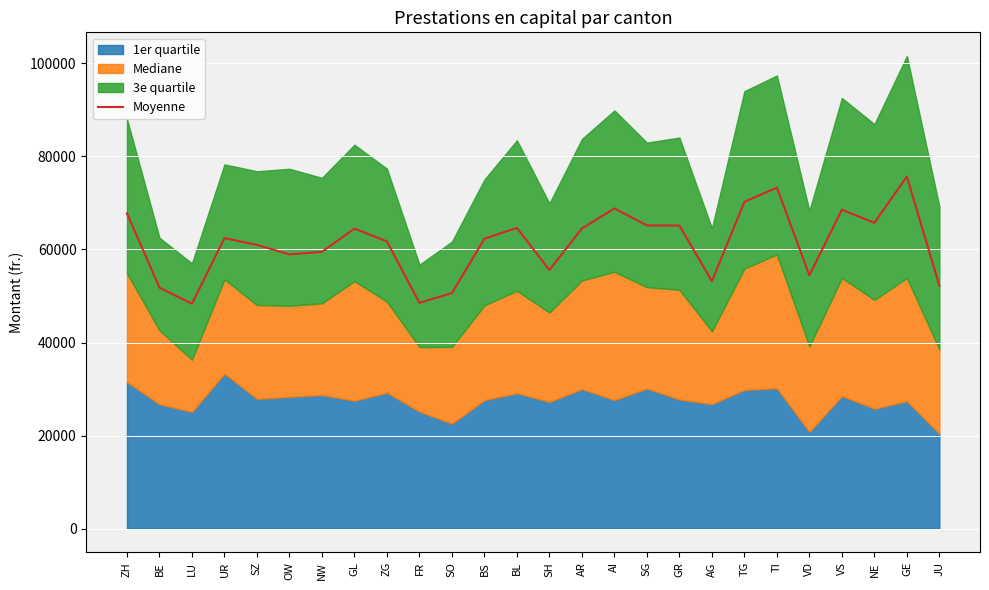

What is the approximate value at AG?

53182.2